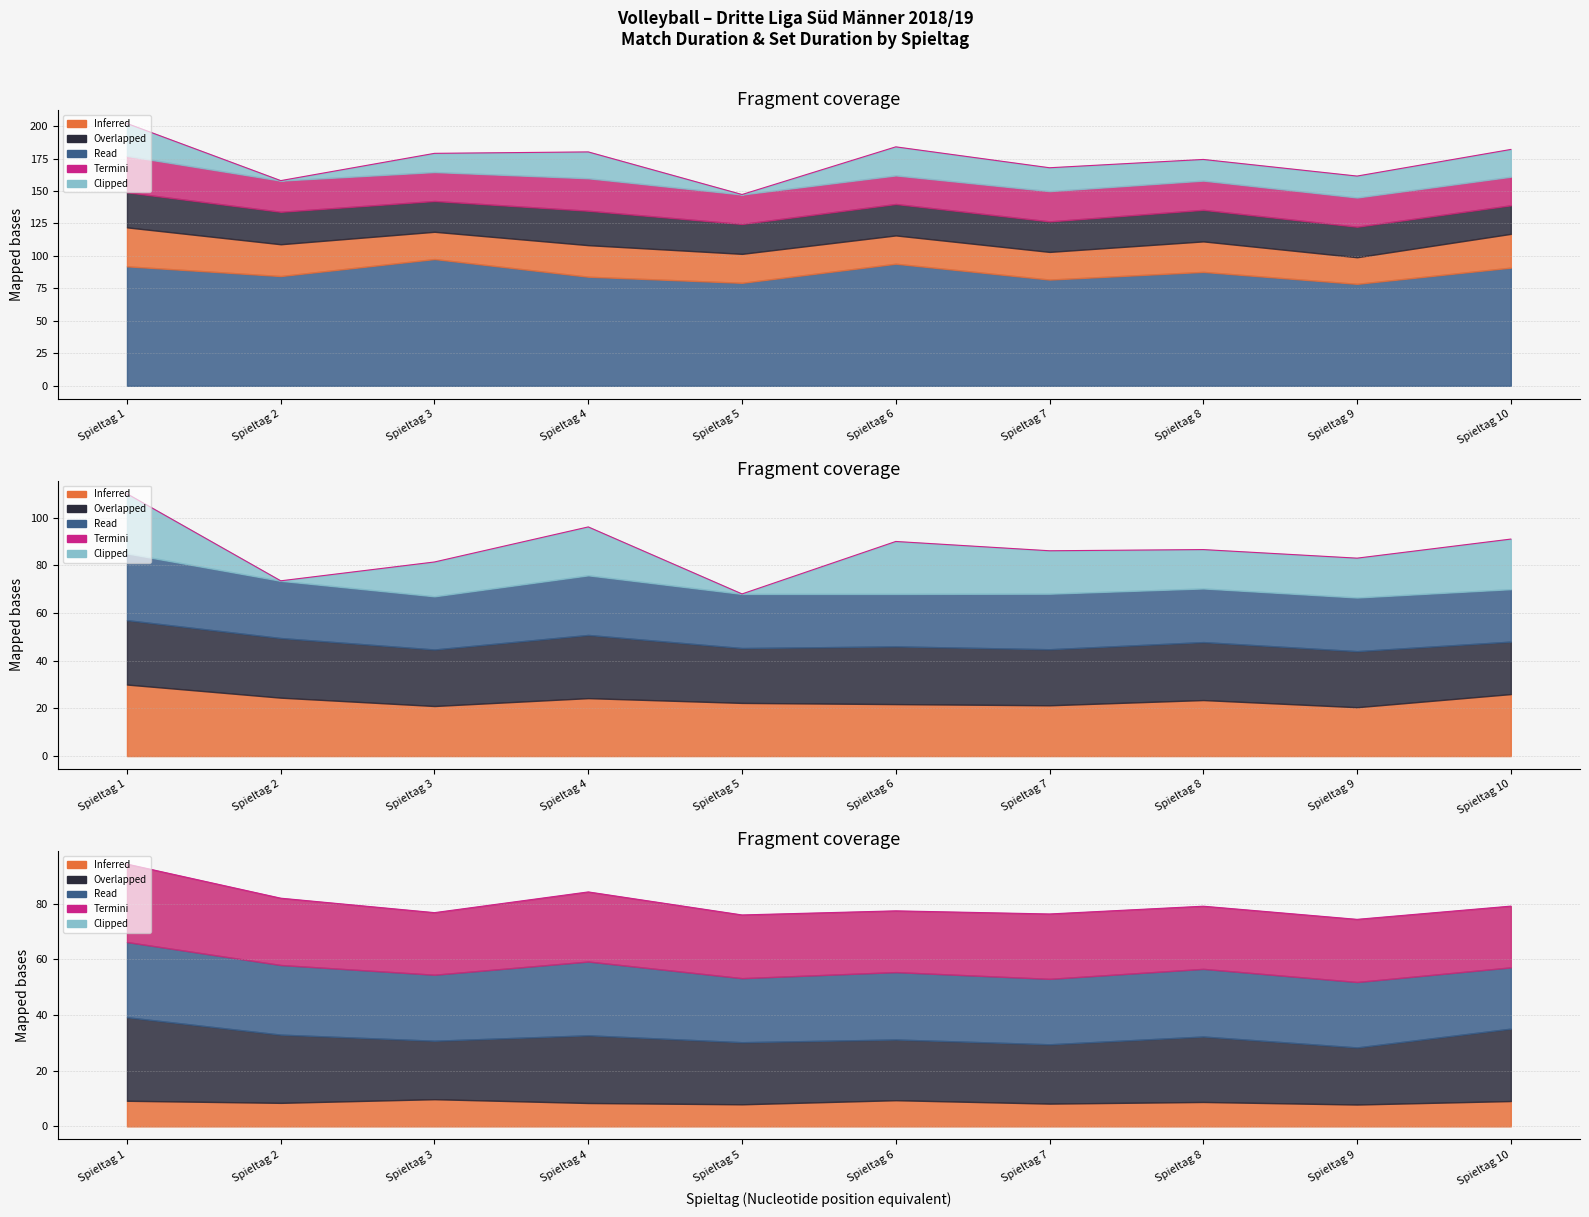

How many values are below 79?

5